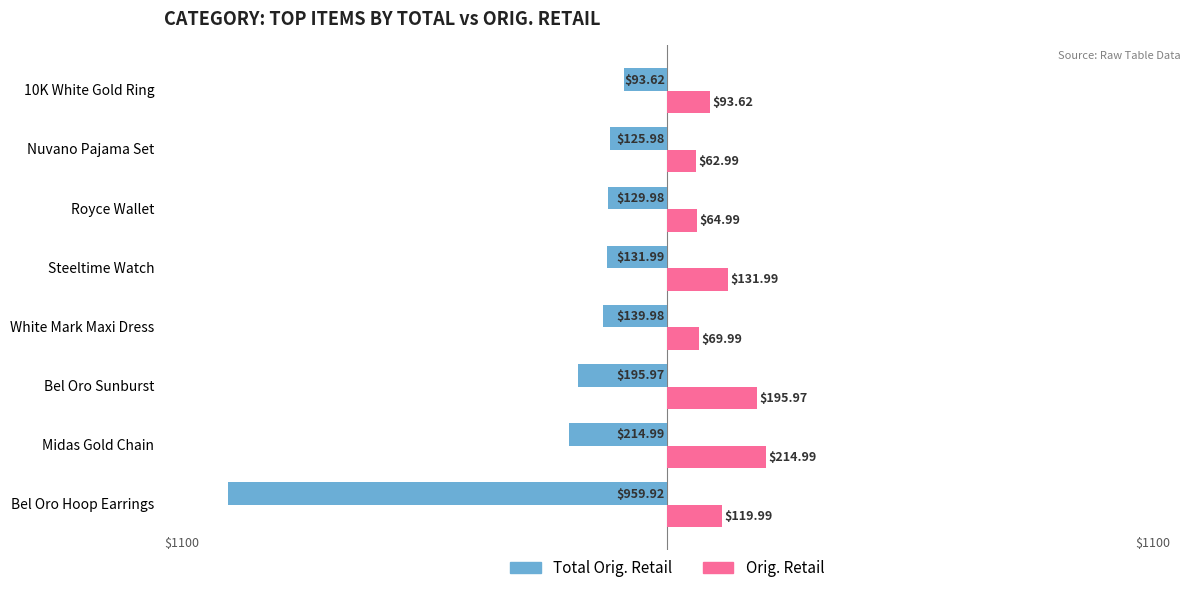

Rank the series by their average value, from lowest to highest.

Total Orig. Retail, Orig. Retail